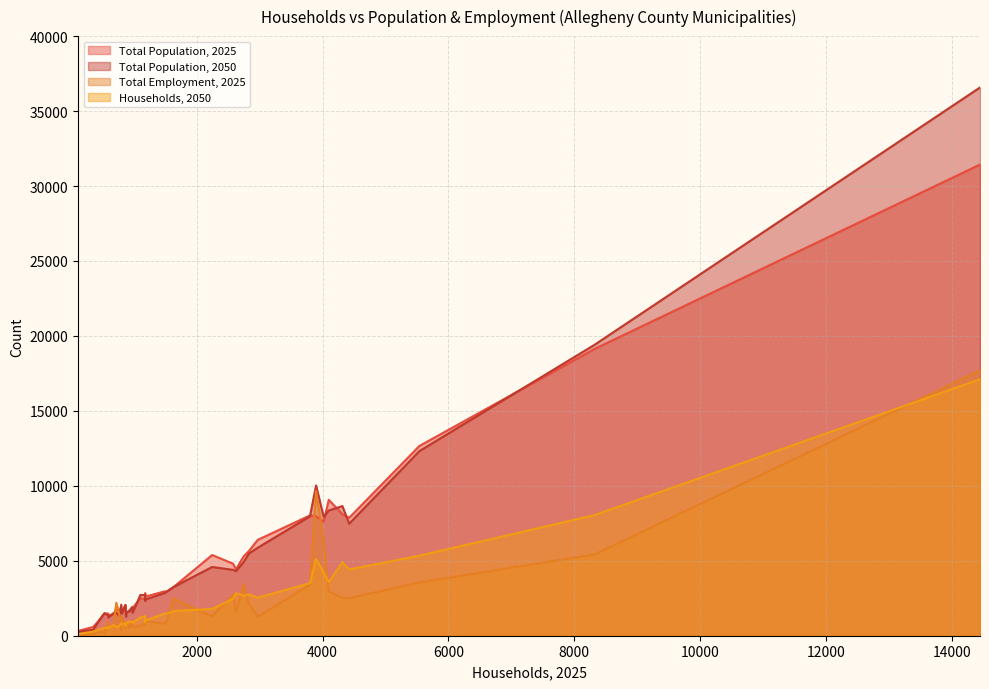

What is the average value of the Total Population, 2025 series?

4841